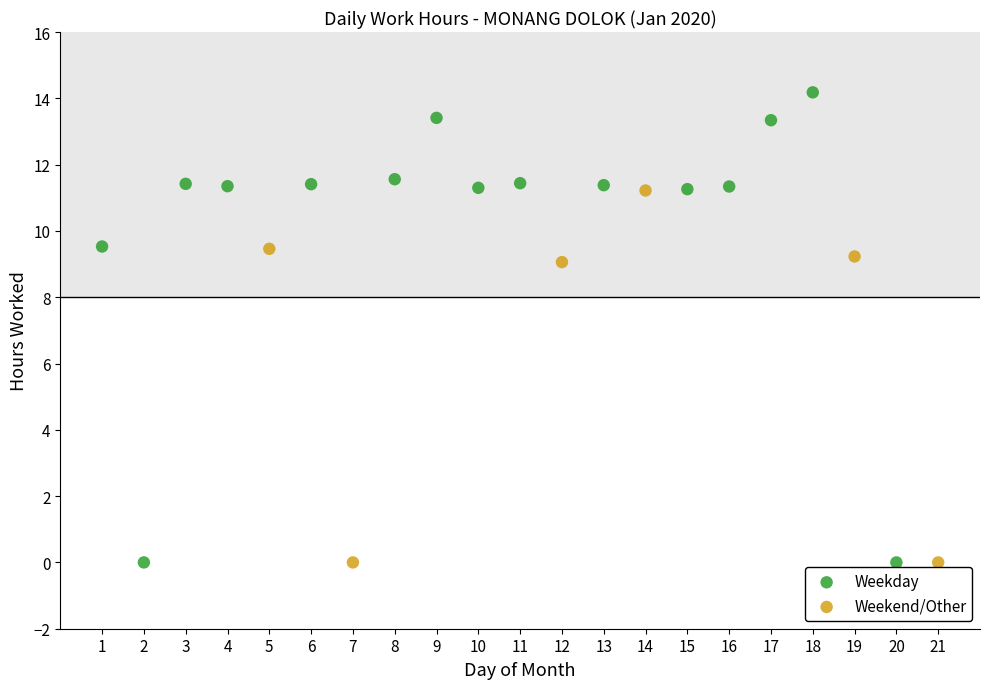

Which series reaches the maximum Y coordinate?

Weekday